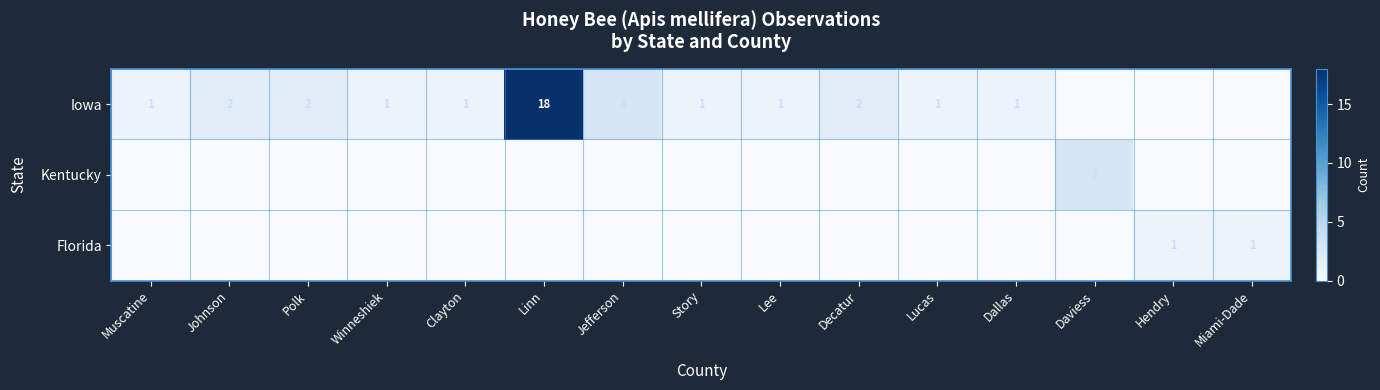

The value of Iowa at Lucas is 1. True or false?

True